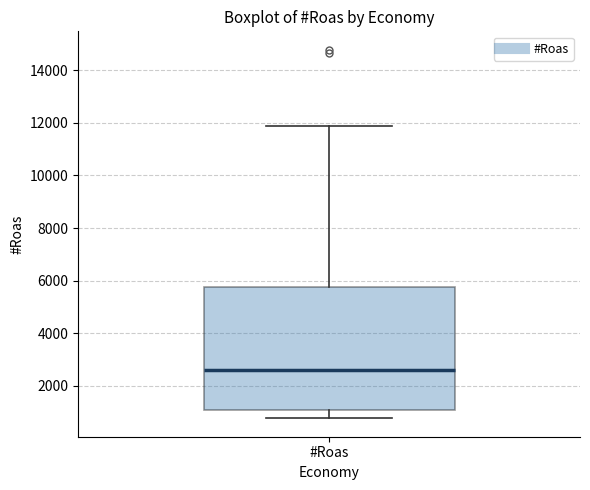

Read this box plot against the y-axis: the position of the median line, the range covered by the box, and the ends of both whiskers. The values are not printed on the chart, so give them approximately, as read against the axis.

median 2600, box 1000 to 5800, whiskers 800 to 11800